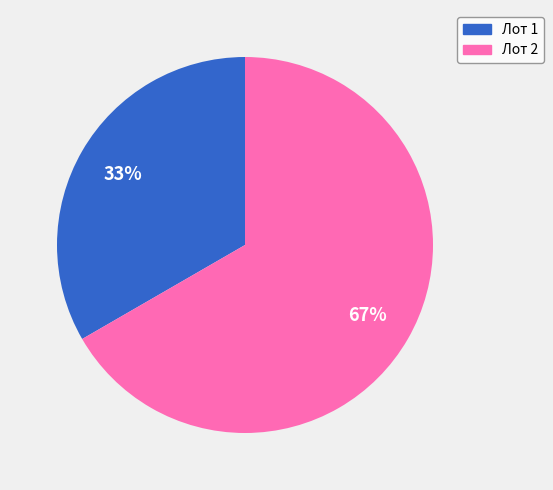

Count the number of slices in the pie.

2